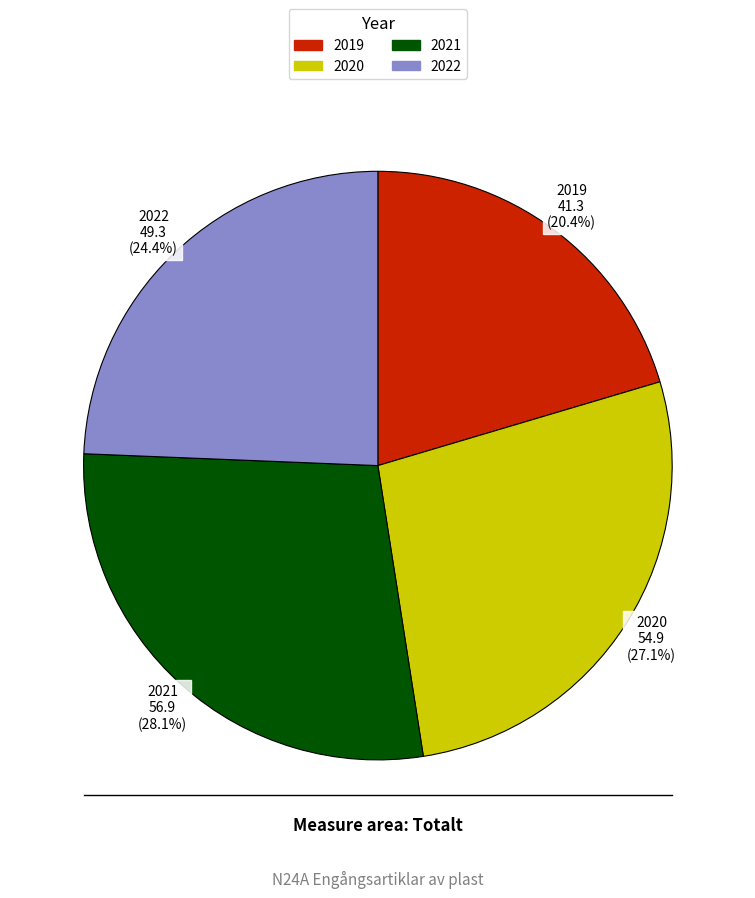

What is the ratio of the value at 2020 to the value at 2019?

1.3